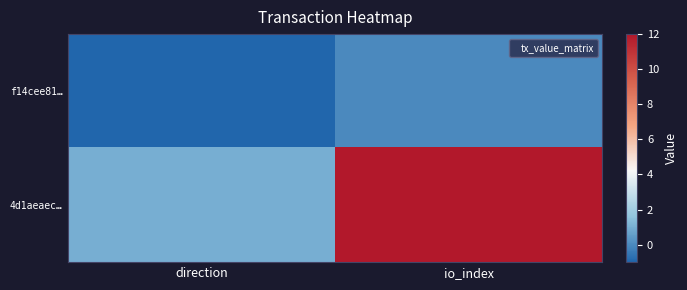

At which category is the sum across all series the highest?

io_index